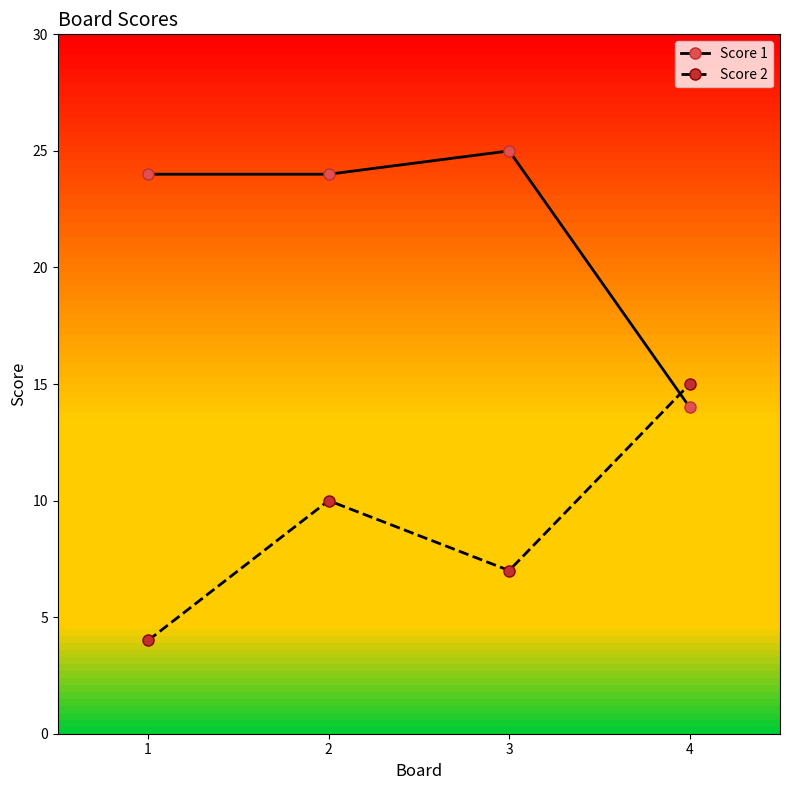

At which category is the sum across all series the highest?

2